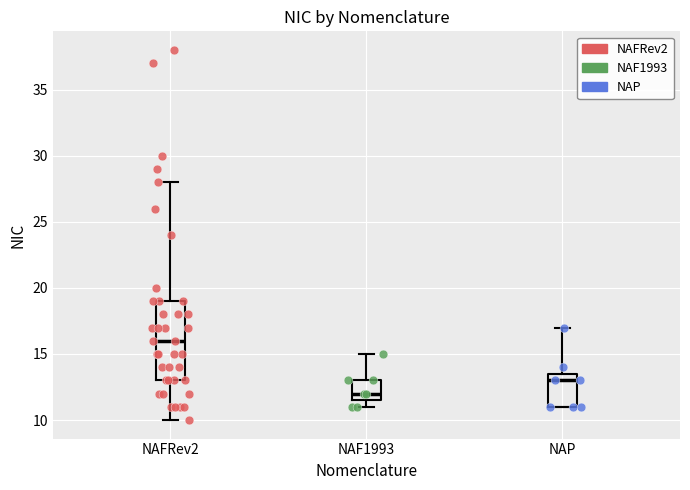

Which box is the tallest, from its lower edge to its upper edge?

NAFRev2